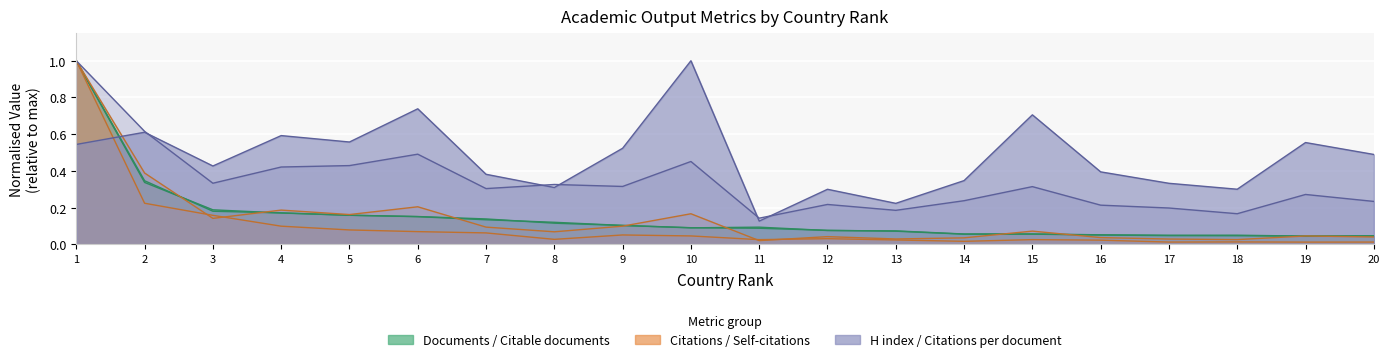

What is the highest value of the Citable documents series?

1.0